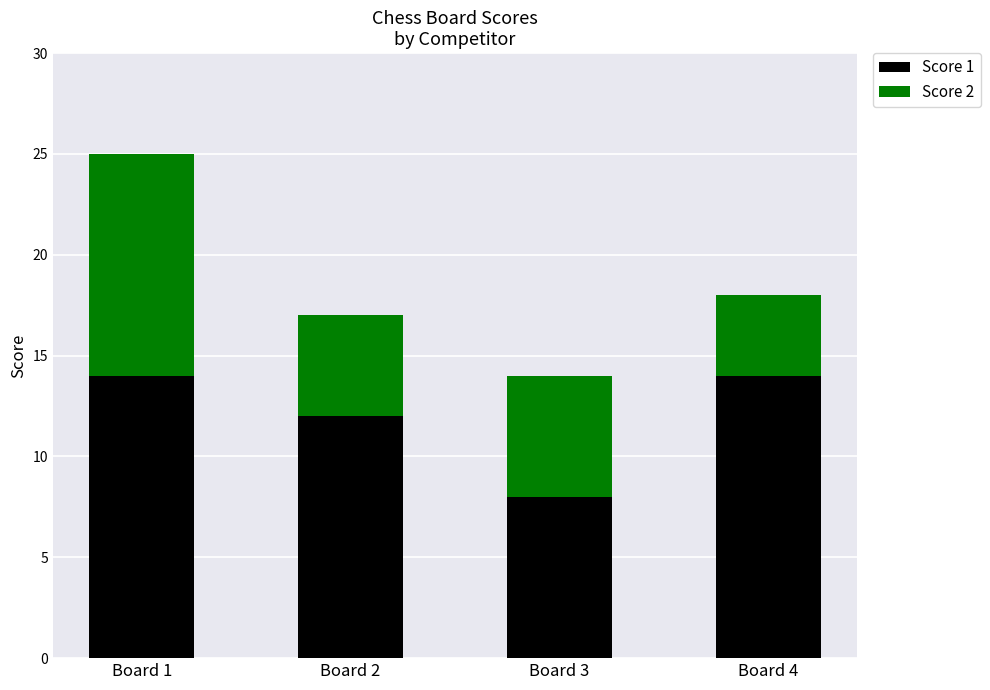

What is the sum of all Score 1 values?

48